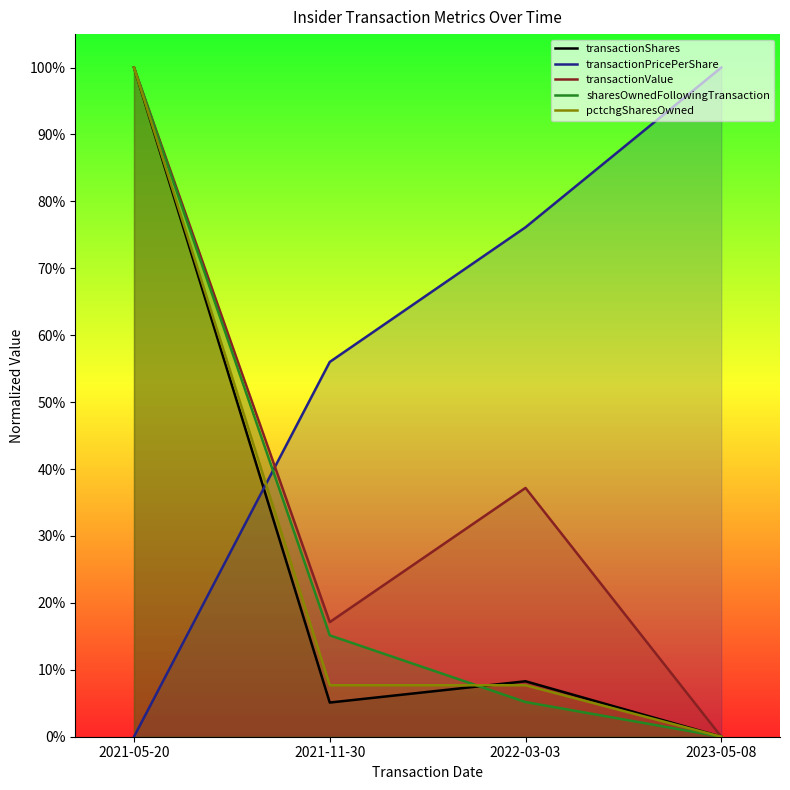

True or false: pctchgSharesOwned has more than 2 points higher than both neighbors.

False